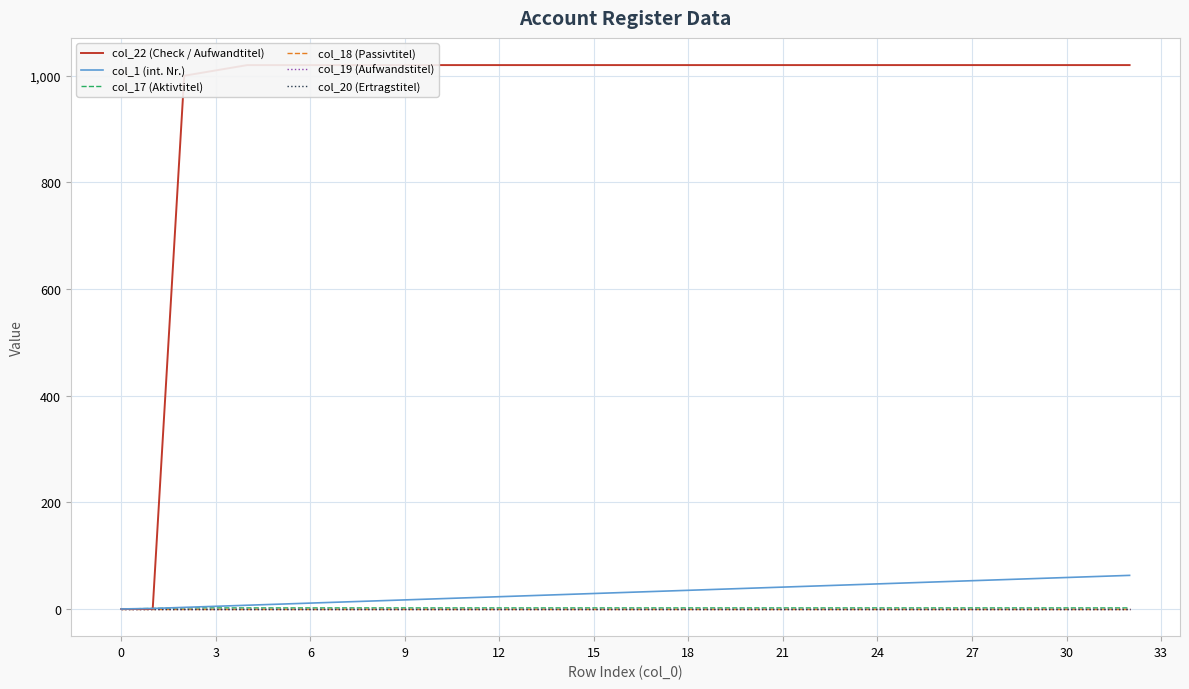

Does the chart have visible grid lines?

Yes